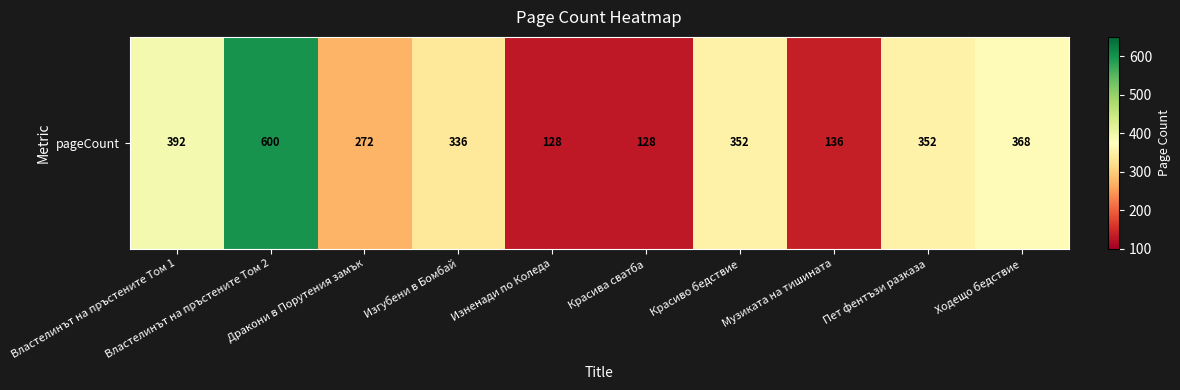

Rank the categories by value from lowest to highest.

Изненади по Коледа, Красива сватба, Музиката на тишината, Дракони в Порутения замък, Изгубени в Бомбай, Красиво бедствие, Пет фентъзи разказа, Ходещо бедствие, Властелинът на пръстените Том 1, Властелинът на пръстените Том 2